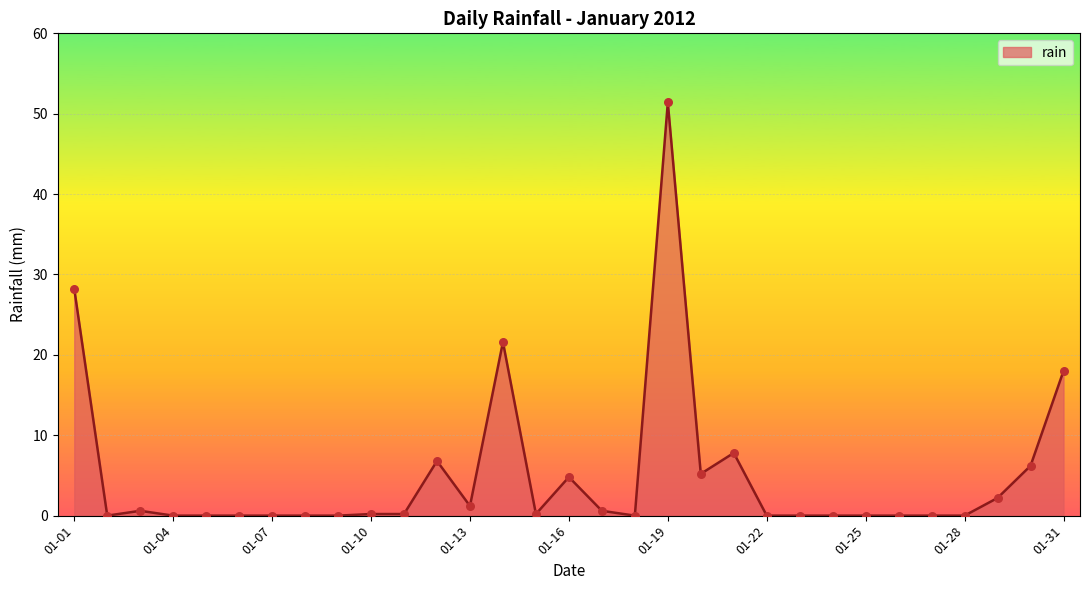

How many lines are shown in the chart?

1